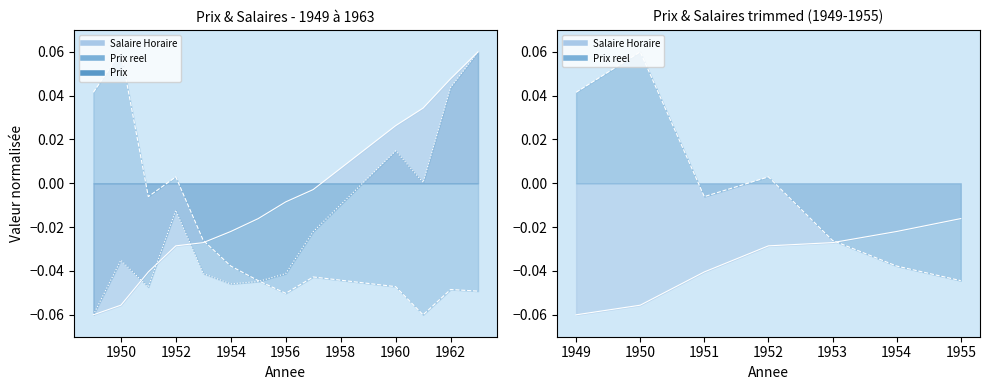

How many intersections are there between Prix and Salaire Horaire?

3